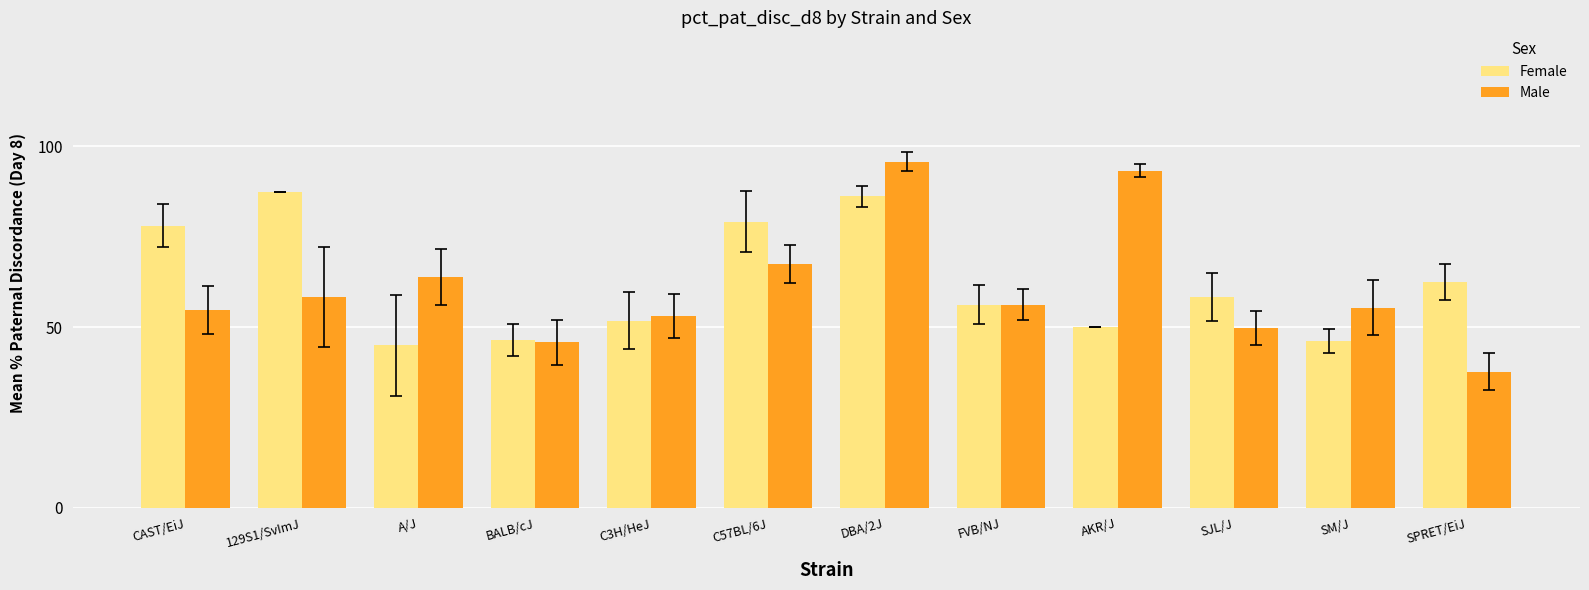

What is the label of the 5th bar from the right?

FVB/NJ